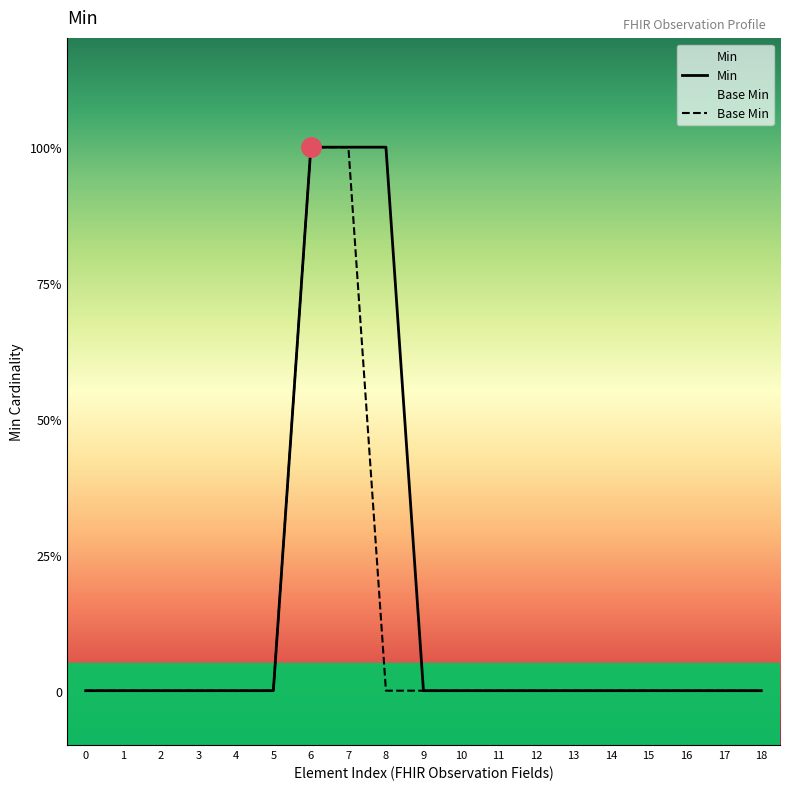

Rank the series by their maximum value, from lowest to highest.

Min, Base Min